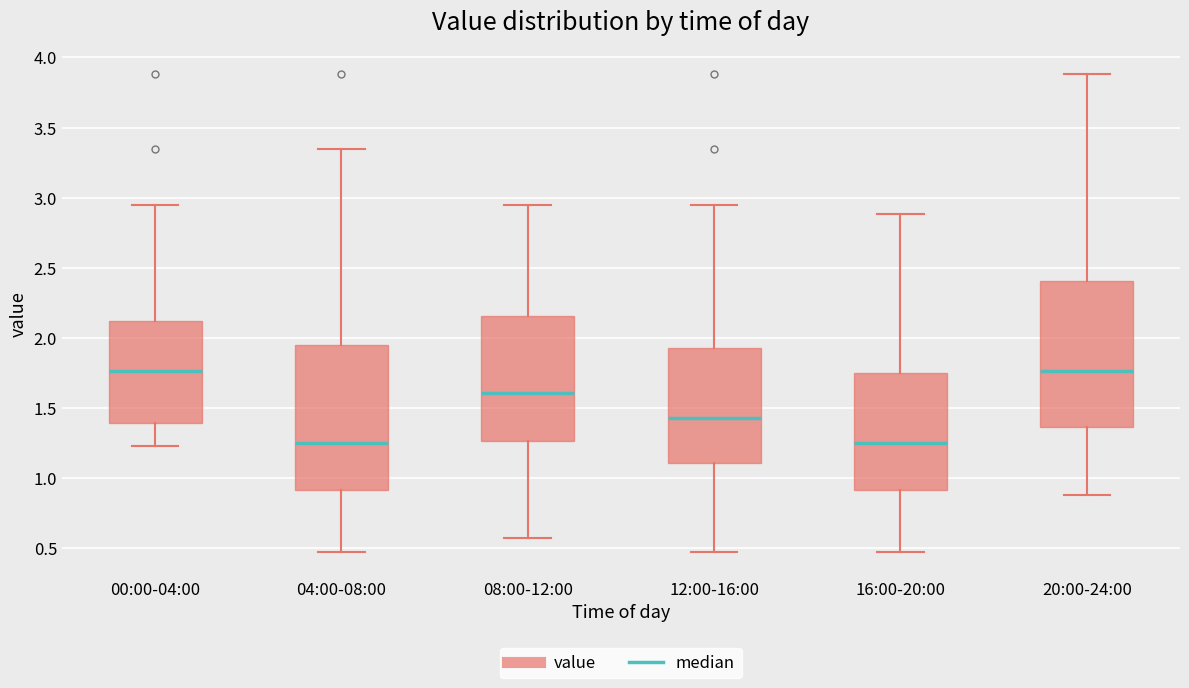

Reading left to right, transcribe this box plot: for each box, give where its median line is, the range the box spans, and where its two whiskers end, as read against the y-axis. The values are not printed on the chart, so give them approximately, as read against the axis.

00:00-04:00: median 1.75, box 1.40 to 2.10, whiskers 1.25 to 2.95
04:00-08:00: median 1.25, box 0.90 to 1.95, whiskers 0.45 to 3.35
08:00-12:00: median 1.60, box 1.25 to 2.15, whiskers 0.55 to 2.95
12:00-16:00: median 1.45, box 1.10 to 1.95, whiskers 0.45 to 2.95
16:00-20:00: median 1.25, box 0.90 to 1.75, whiskers 0.45 to 2.90
20:00-24:00: median 1.75, box 1.35 to 2.40, whiskers 0.90 to 3.90